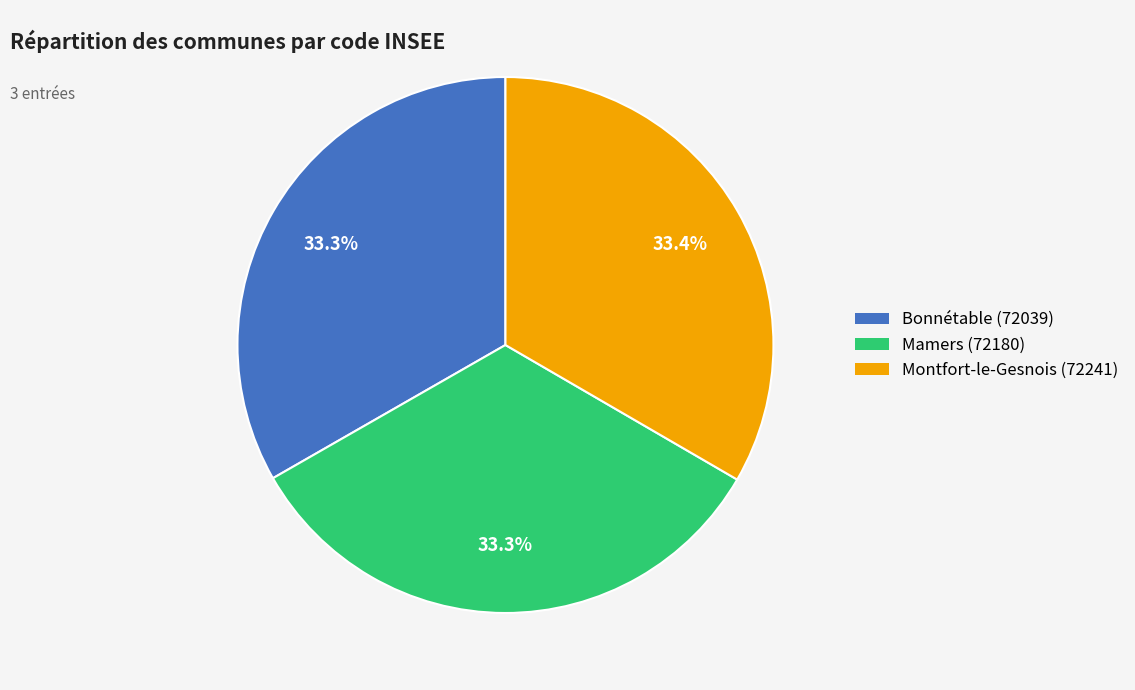

Does Montfort-le-Gesnois (72241) account for over 50% of the chart?

No